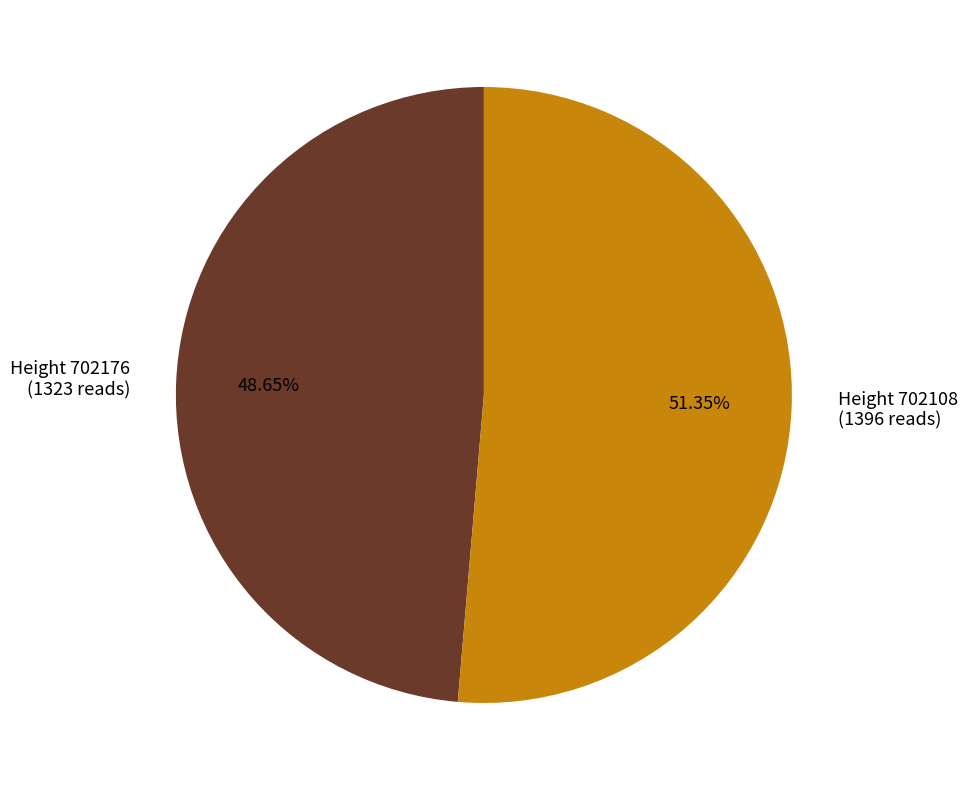

Is Height 702176 (1323 reads) the majority of the pie?

No